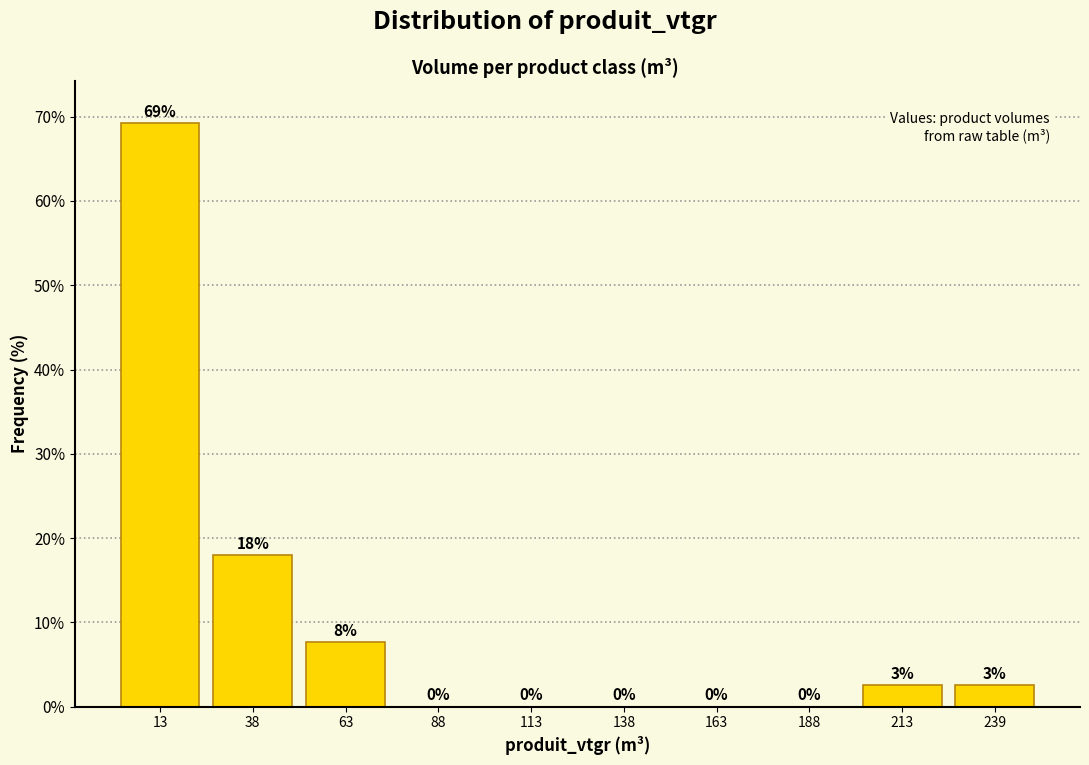

Over which range of the x-axis is the bar tallest?

0 to 25